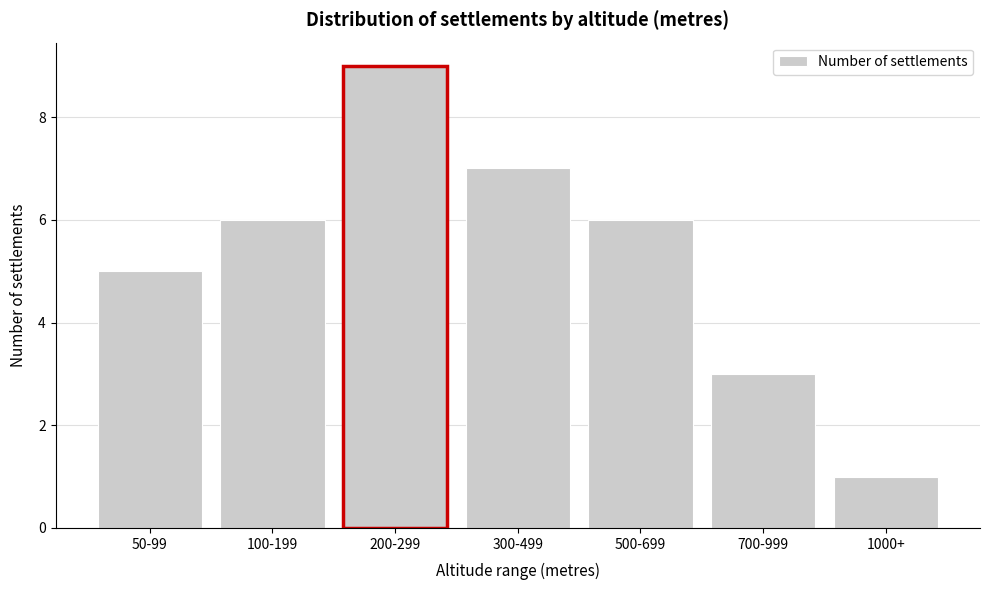

Reading left to right, transcribe all the data shown in this chart.

50-99=5	100-199=6	200-299=9	300-499=7	500-699=6	700-999=3	1000+=1